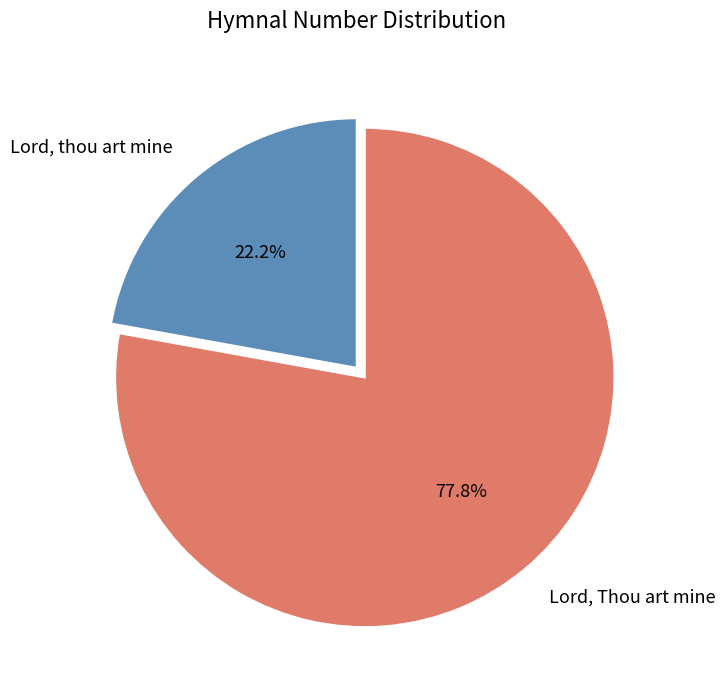

Approximately how many times larger is the value at Lord, thou art mine compared to Lord, Thou art mine?

0.3